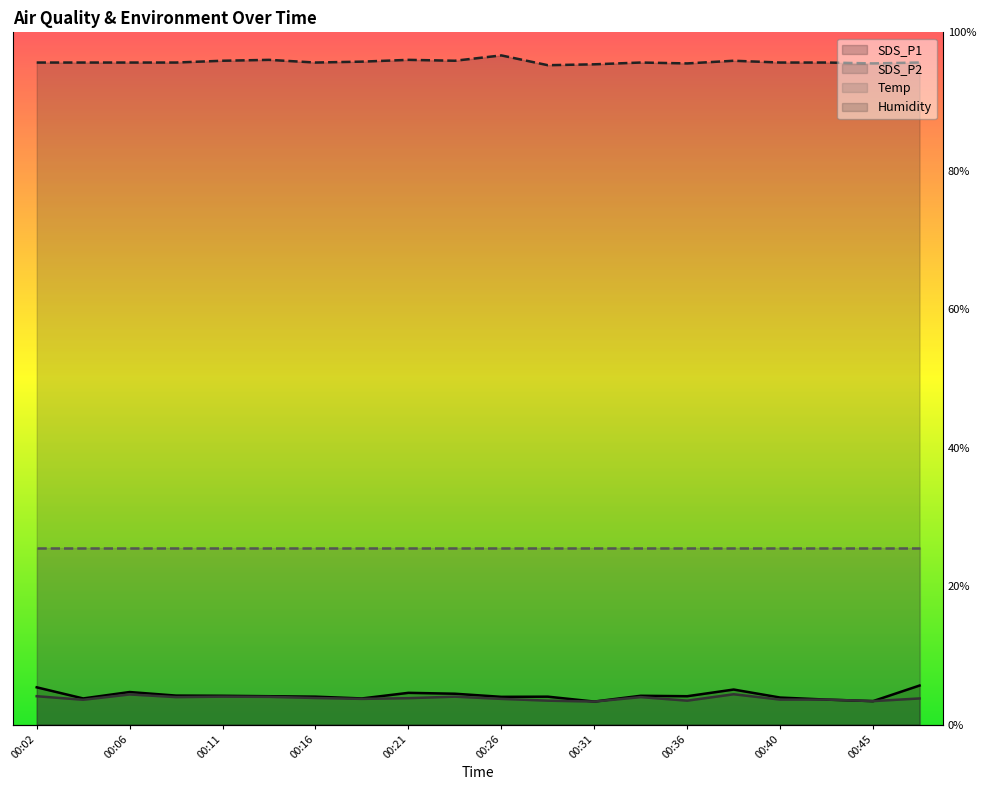

The value of SDS_P2 at 00:23 is 0.0. True or false?

False